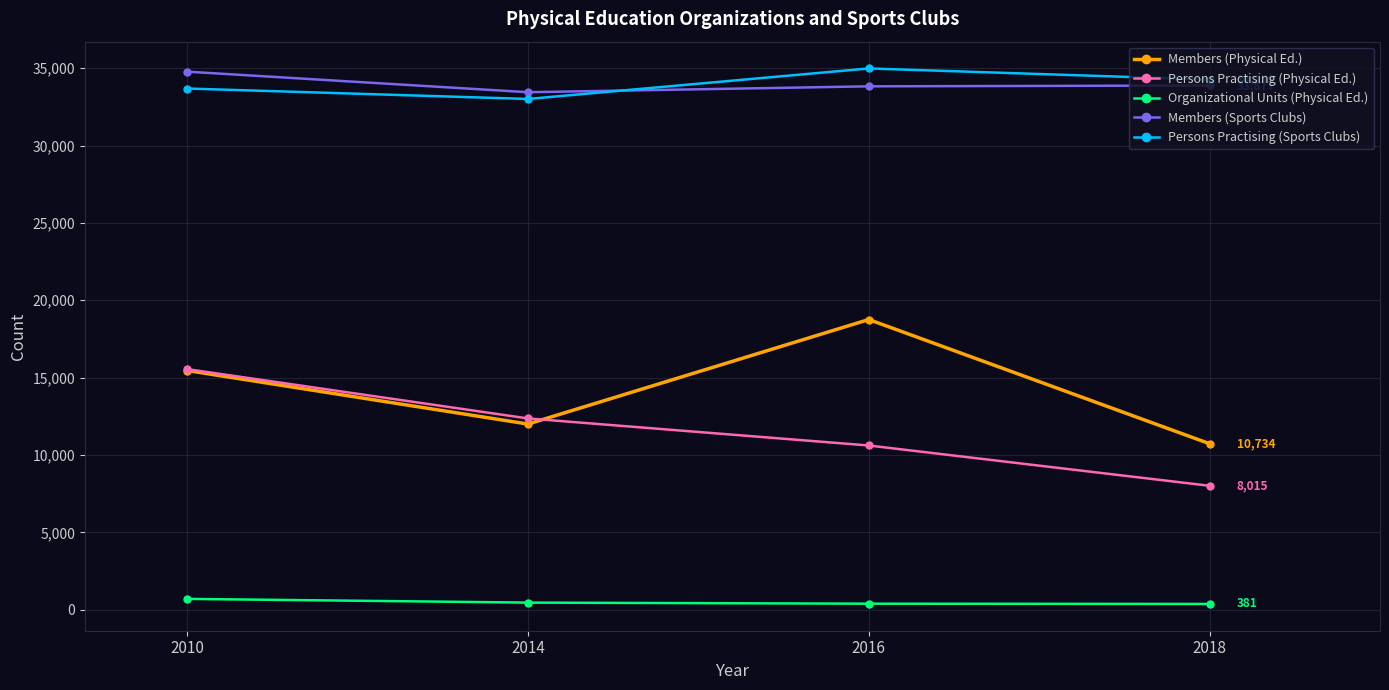

True or false: Organizational Units (Physical Ed.) and Persons Practising (Sports Clubs) cross at least once.

False